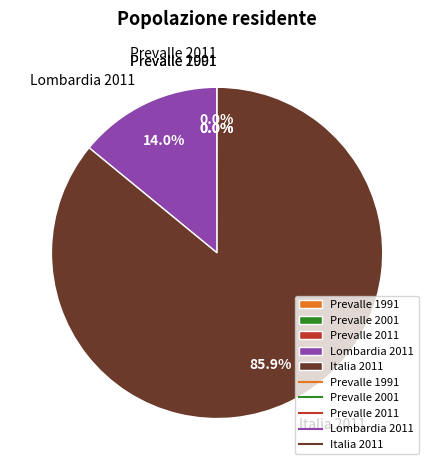

What percentage is NOT represented by Lombardia 2011?

86.0%